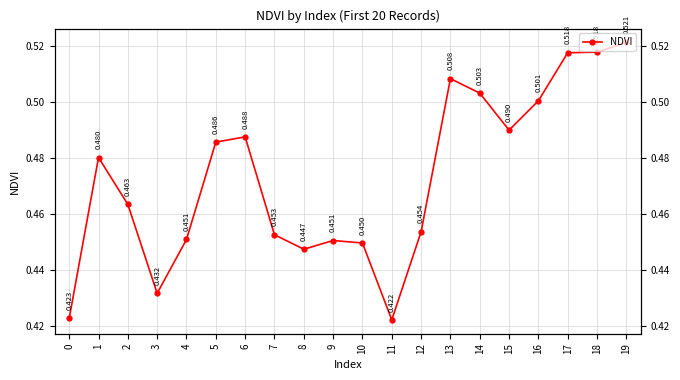

What is the difference between the maximum and minimum values?

0.1